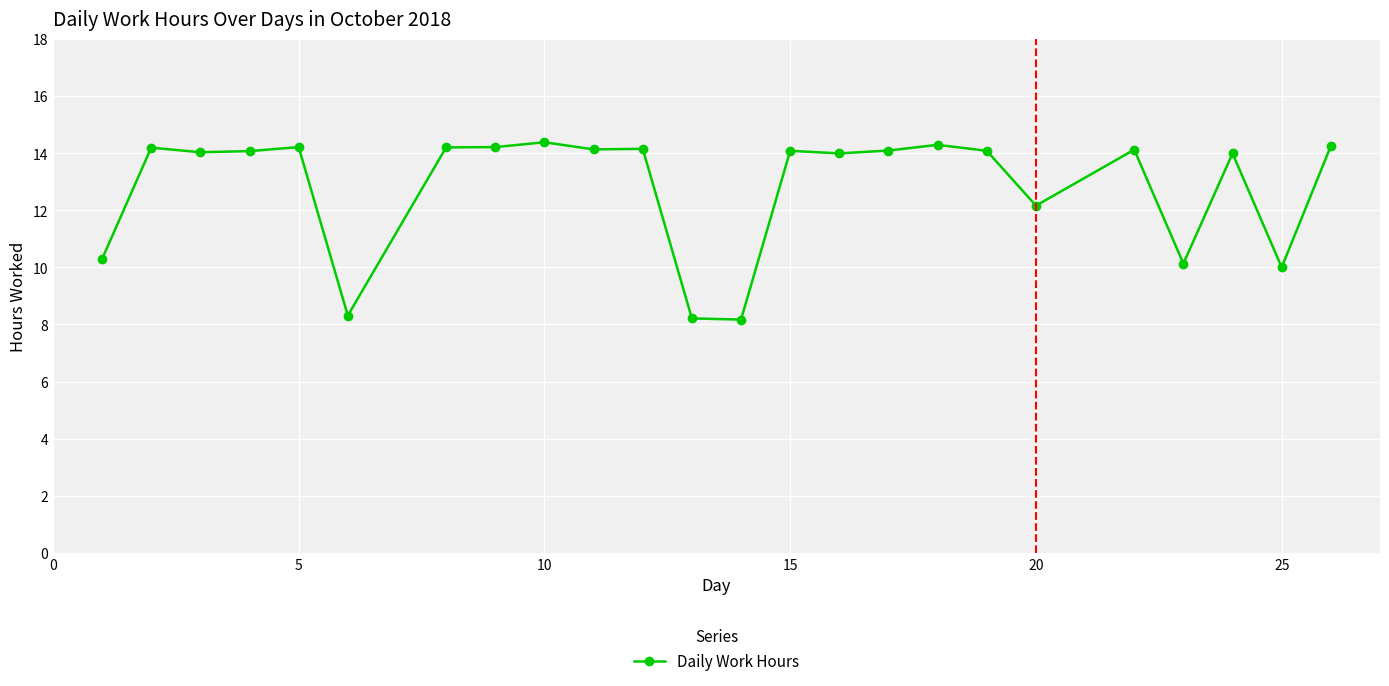

What is the greatest value displayed?

14.4